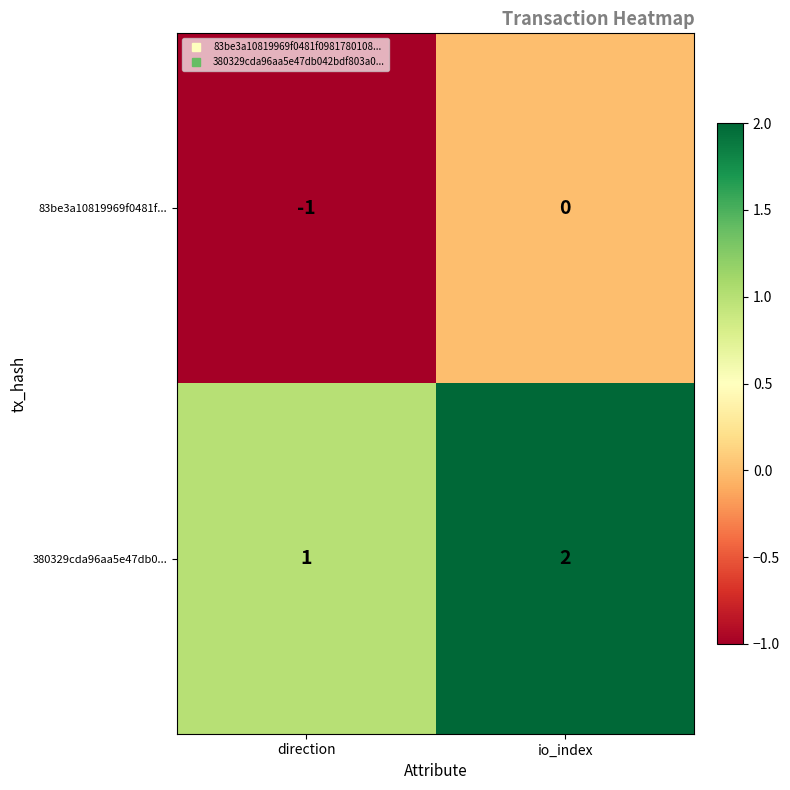

Reading left to right, extract all data points from this chart.

83be3a10819969f0481f...: -1	0
380329cda96aa5e47db0...: 1	2